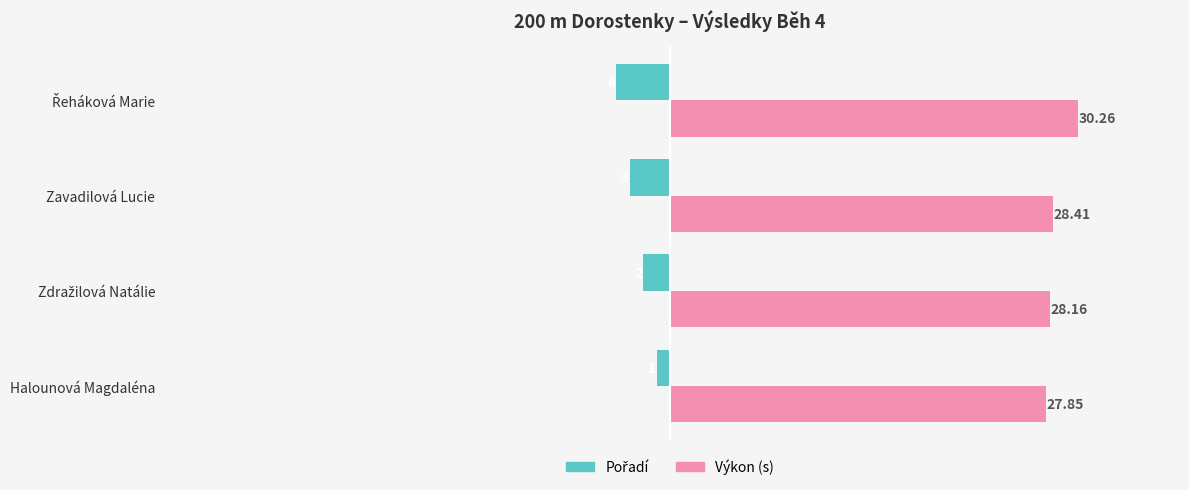

How many categories are shown in the chart?

4